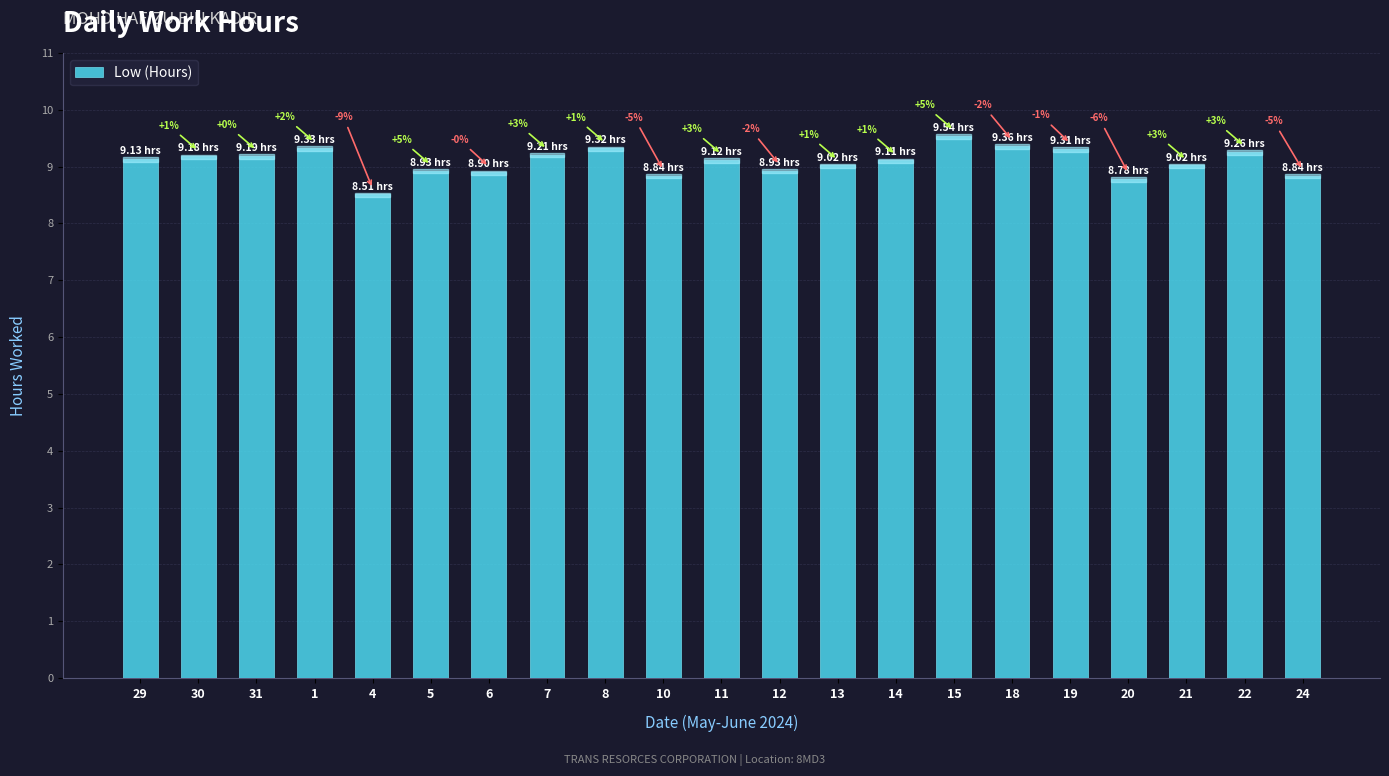

What is the minimum value shown in the chart?

8.5